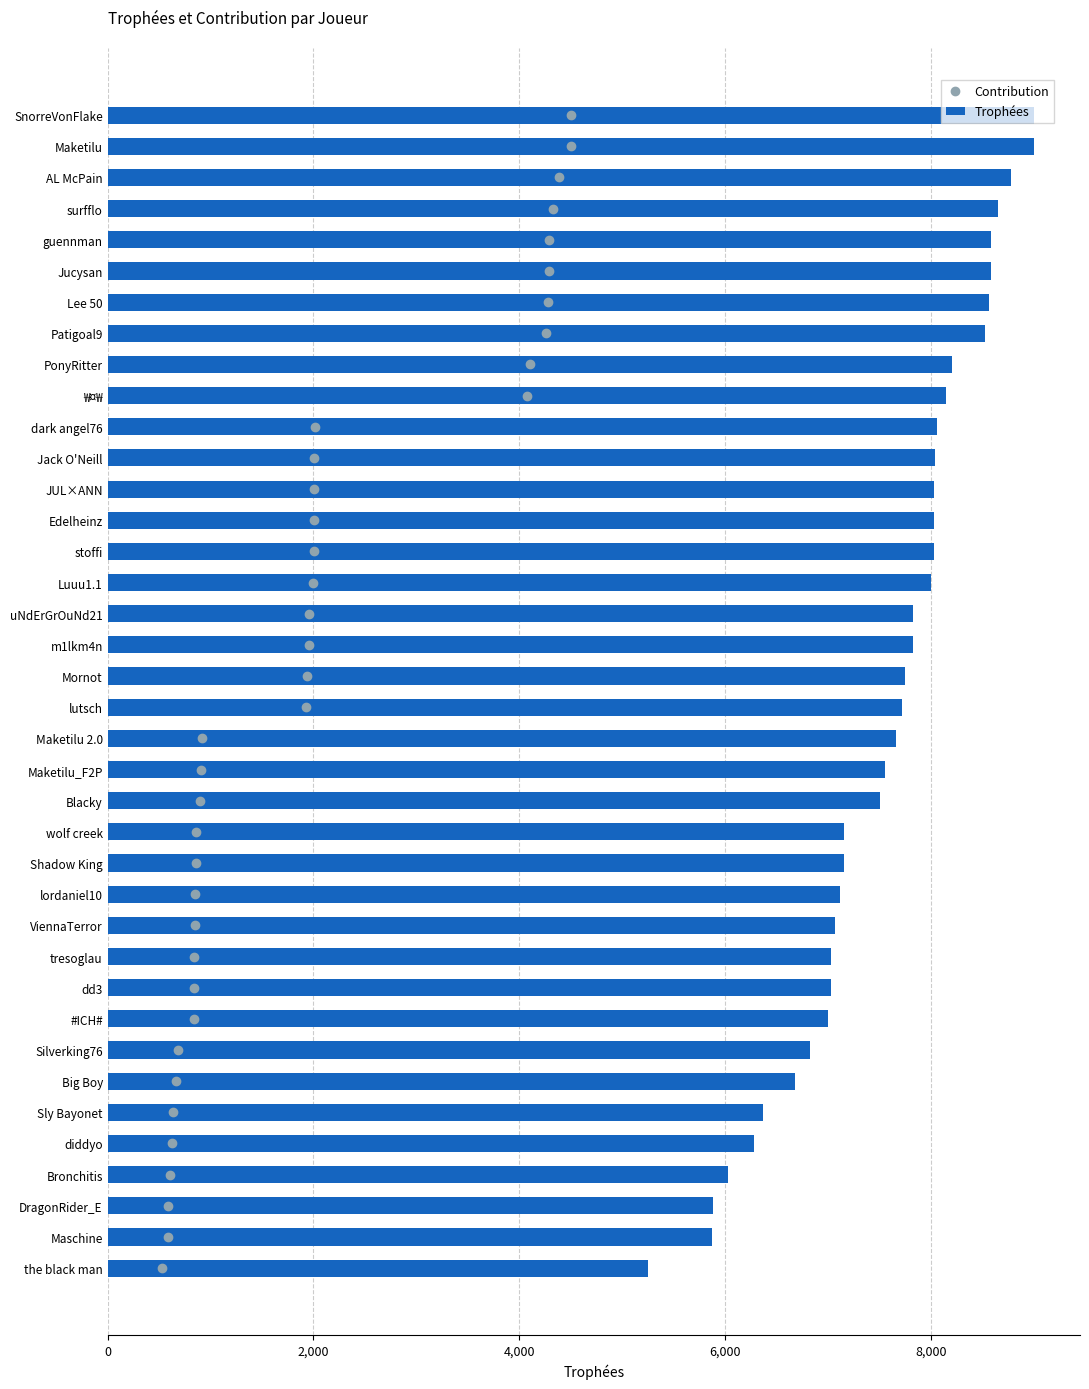

What is the approximate value of Trophées at surfflo?

8655